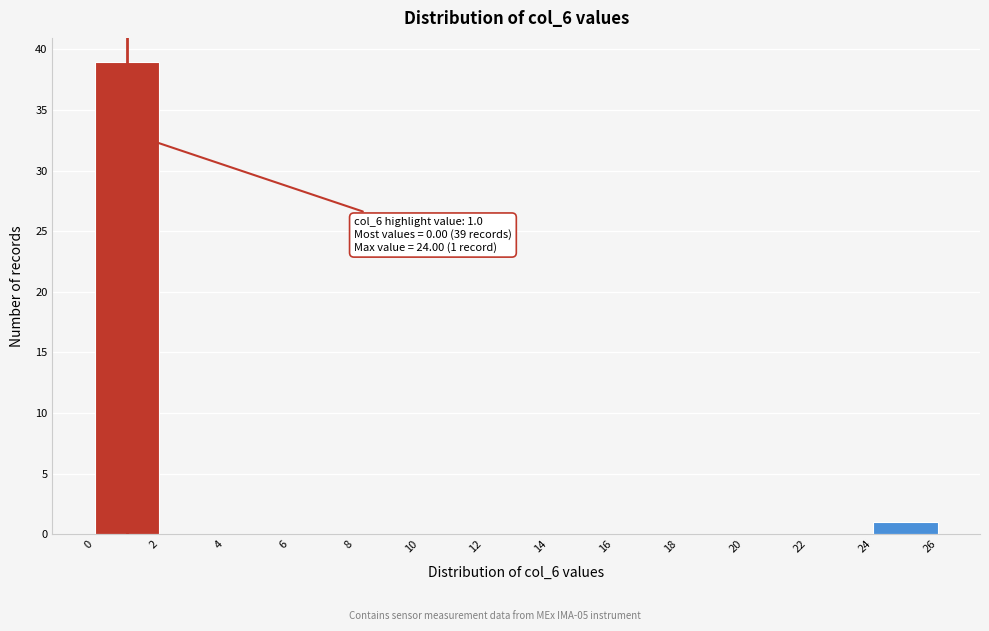

Over which range of the x-axis is the bar tallest?

0 to 2